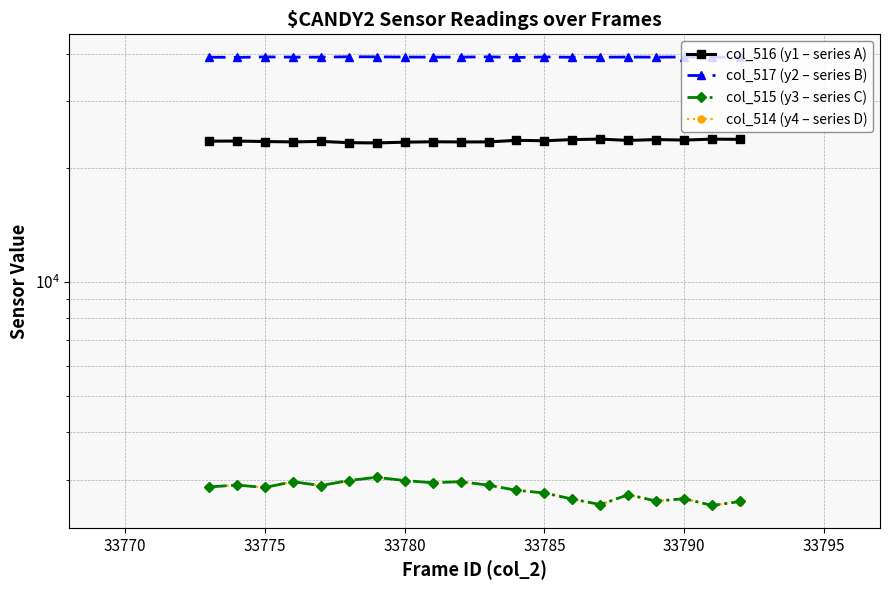

The col_514 (y4 – series D) series shows 660 at 16. True or false?

False